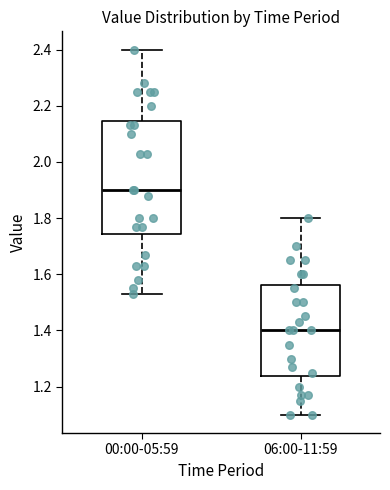

Reading left to right, read every box against the y-axis: the position of its median line, the range the box covers, and the ends of its whiskers. The values are not printed on the chart, so give them approximately, as read against the axis.

00:00-05:59: median 1.90, box 1.74 to 2.14, whiskers 1.54 to 2.40
06:00-11:59: median 1.40, box 1.24 to 1.56, whiskers 1.10 to 1.80